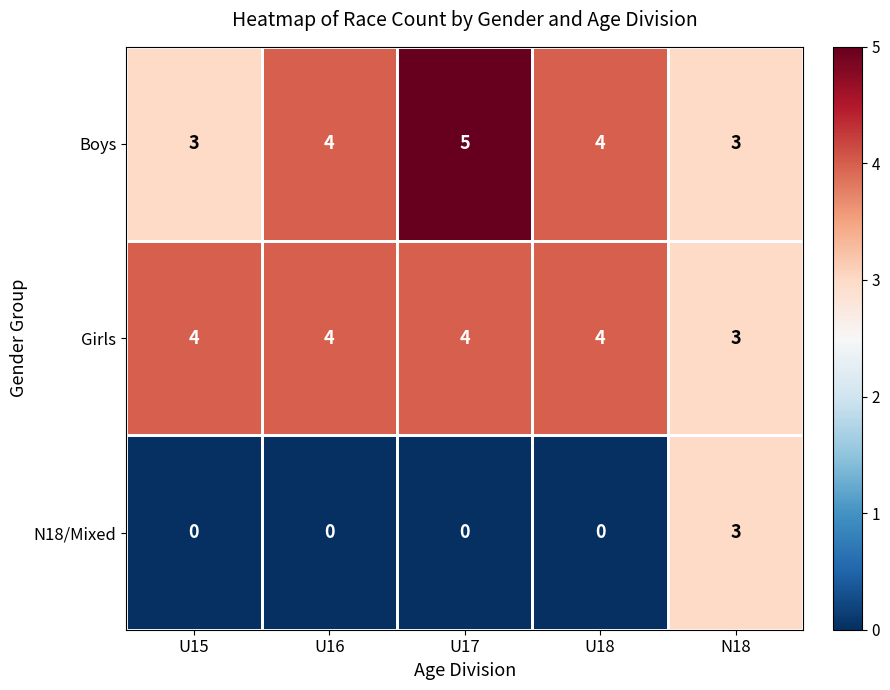

Which series changed the most between U15 and U18?

Boys